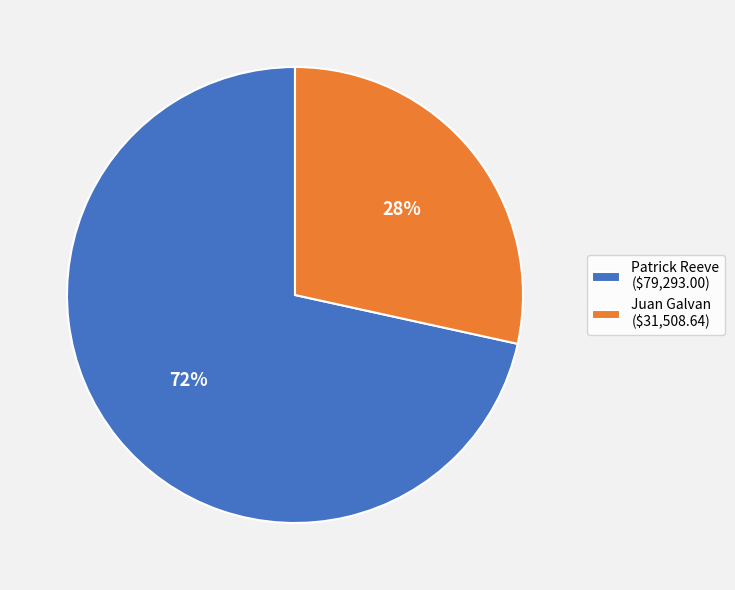

To the nearest percent, what percentage of the pie is Juan Galvan?

28%